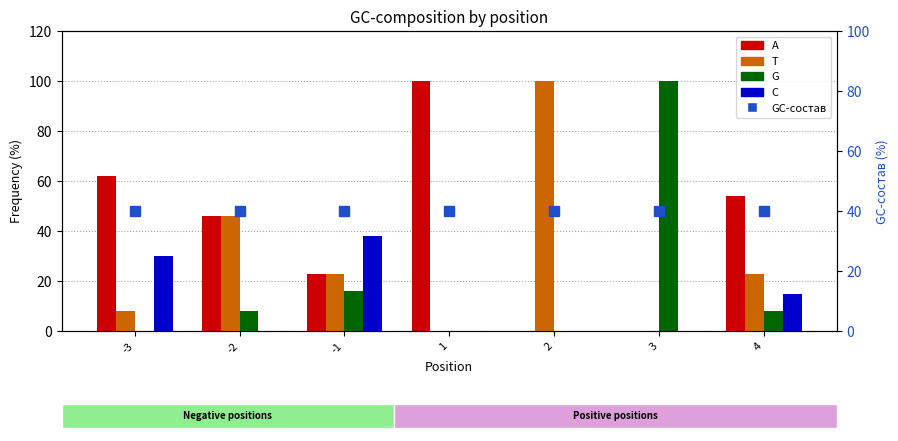

What is the highest value of the C series?

38